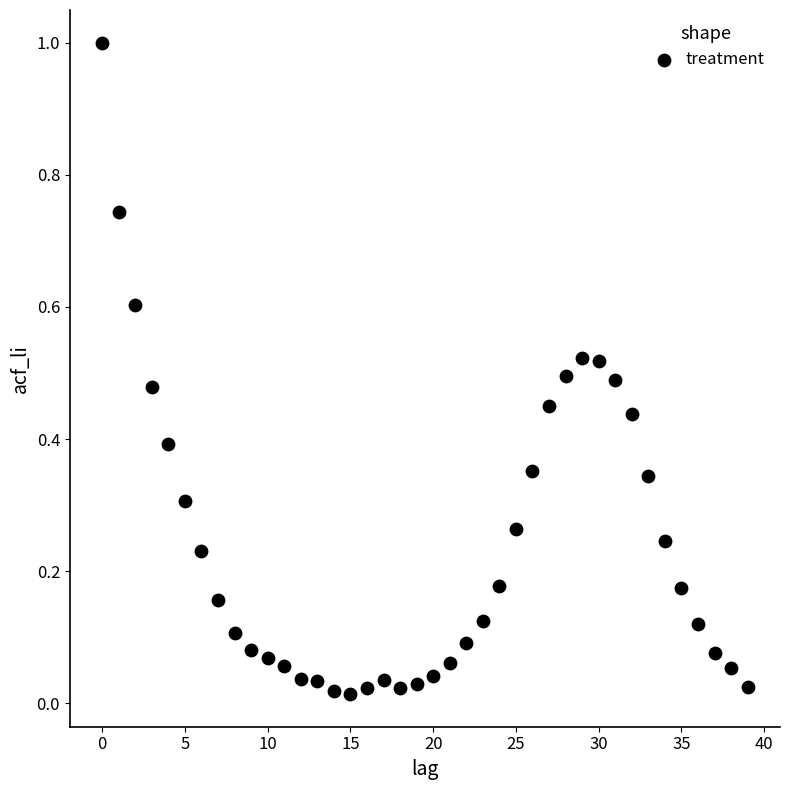

What is the range of Y values (max minus min)?

1.0